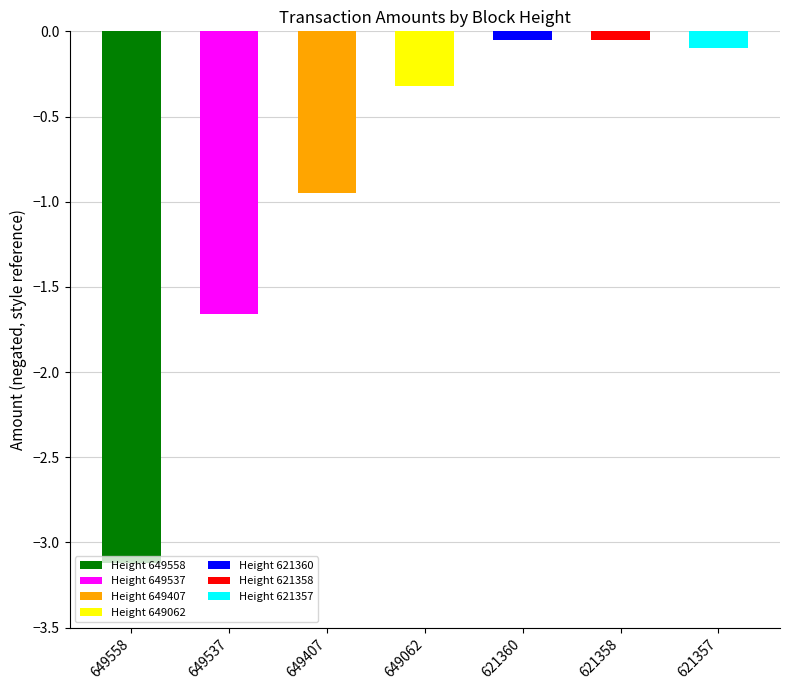

Are the bars grouped side by side (vs. stacked)?

No